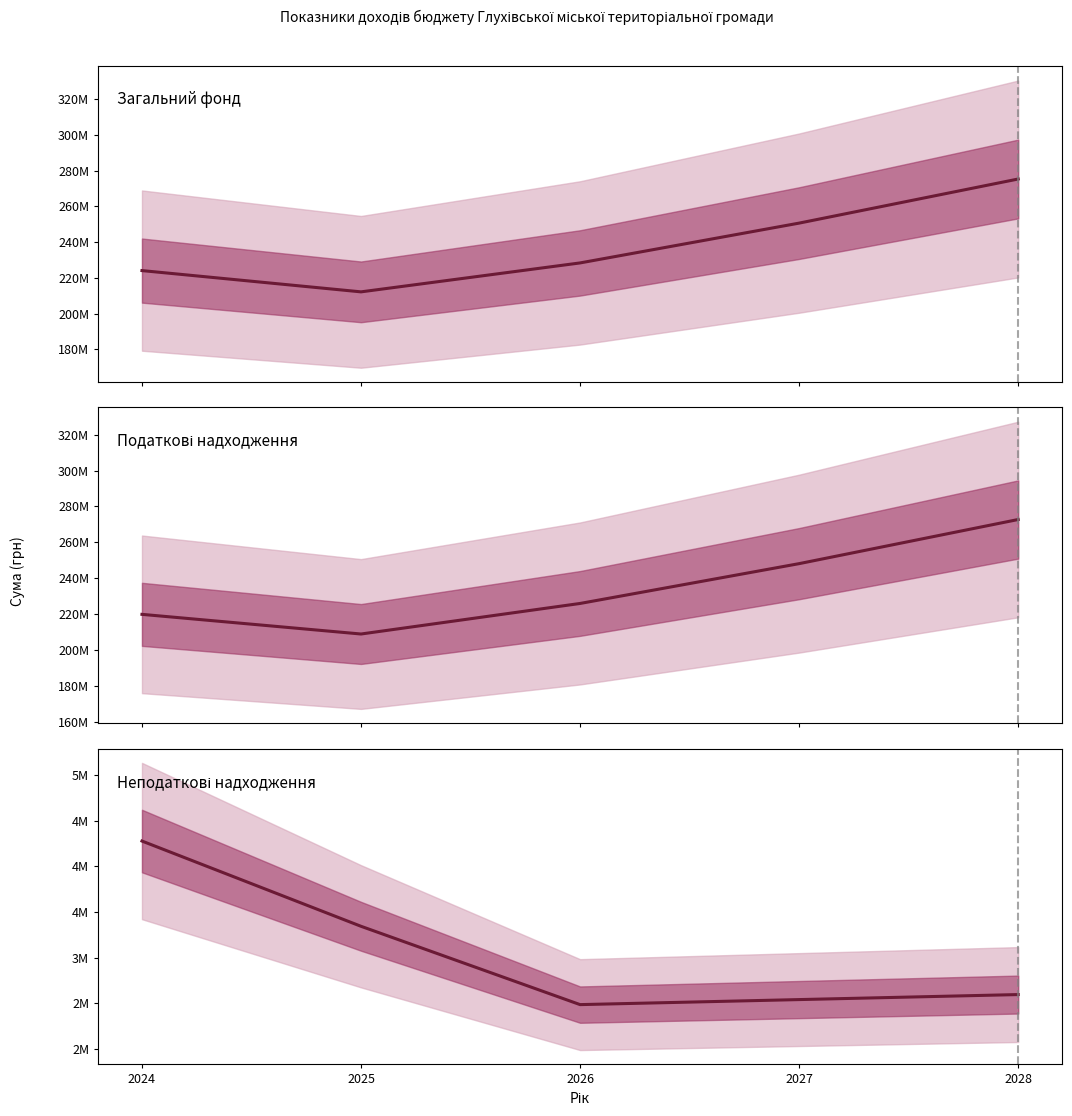

Does the chart have visible grid lines?

No